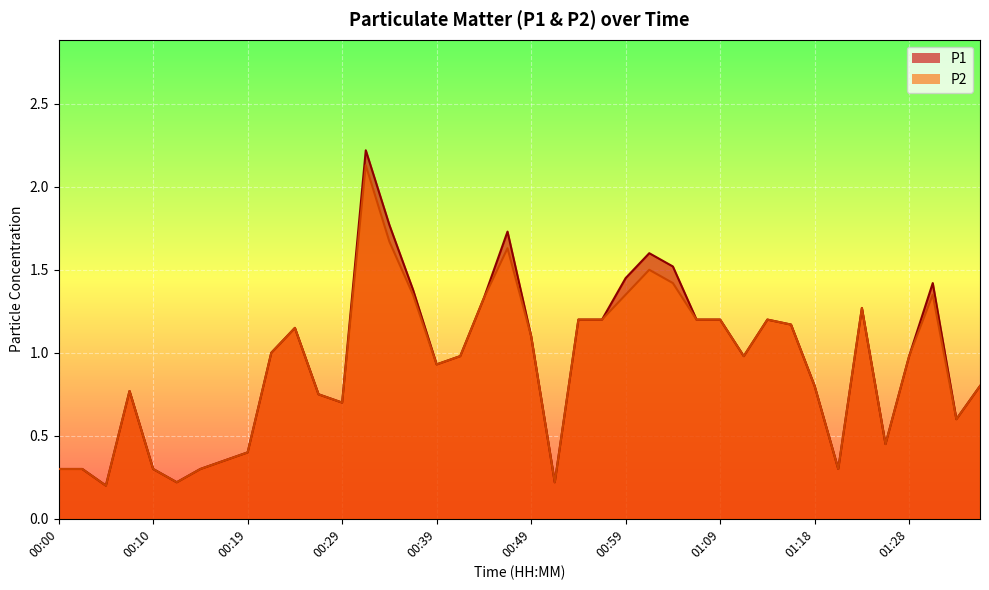

What are all the series names shown in the legend?

P1, P2